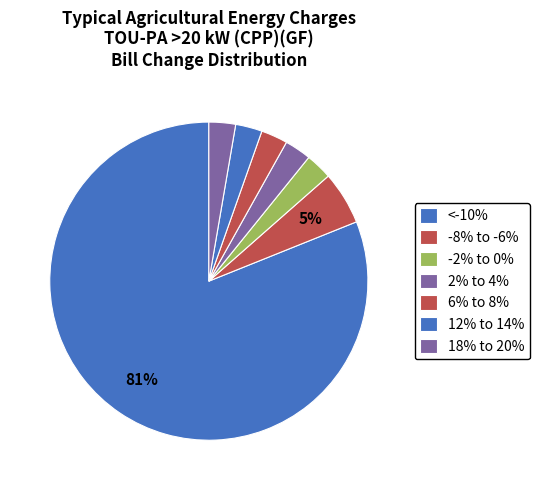

To the nearest percent, what is the difference between the largest and smallest slice percentages?

78%